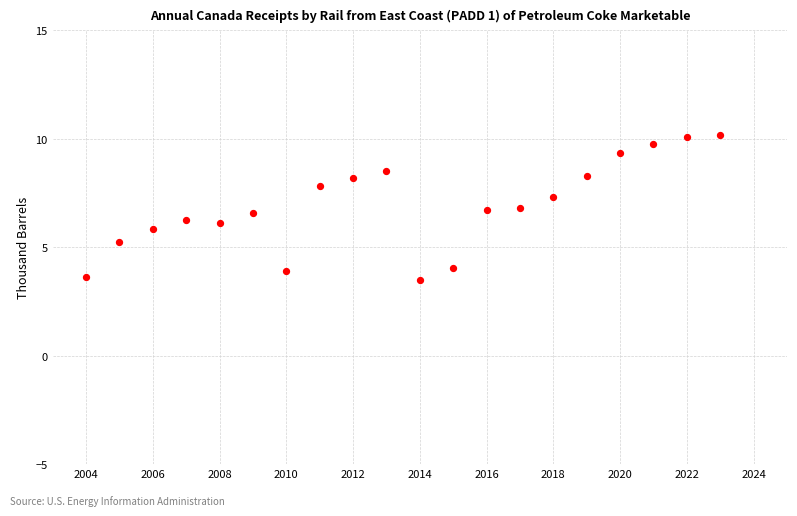

What is the range of X values (max minus min)?

19.0